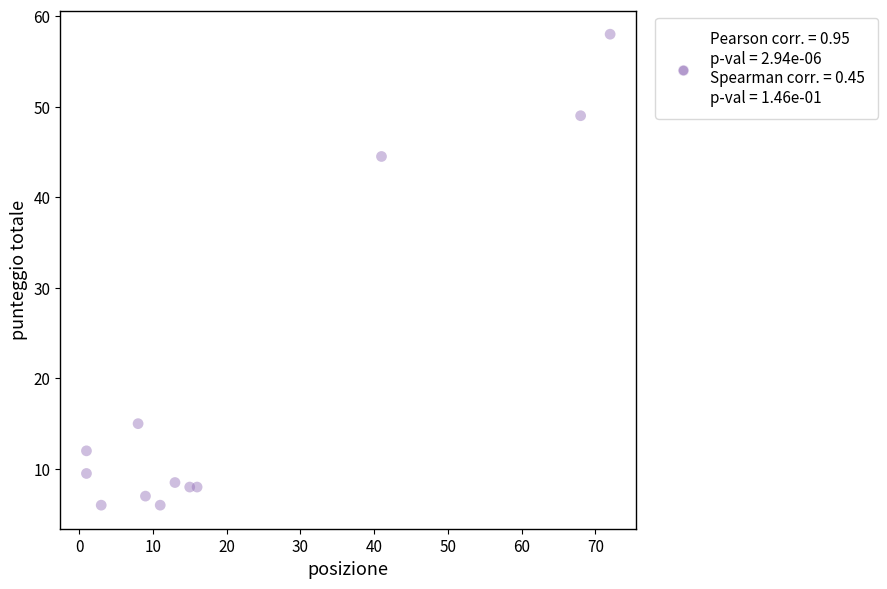

What is the range of Y values (max minus min)?

52.0